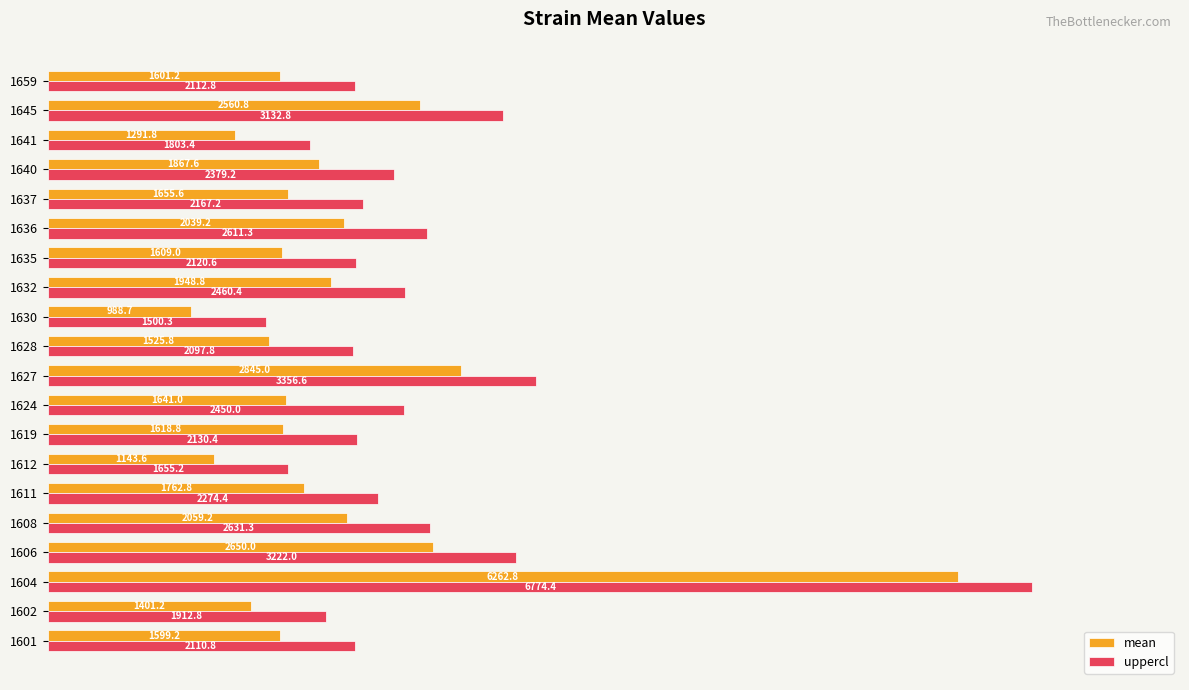

What are all the series names shown in the legend?

mean, uppercl